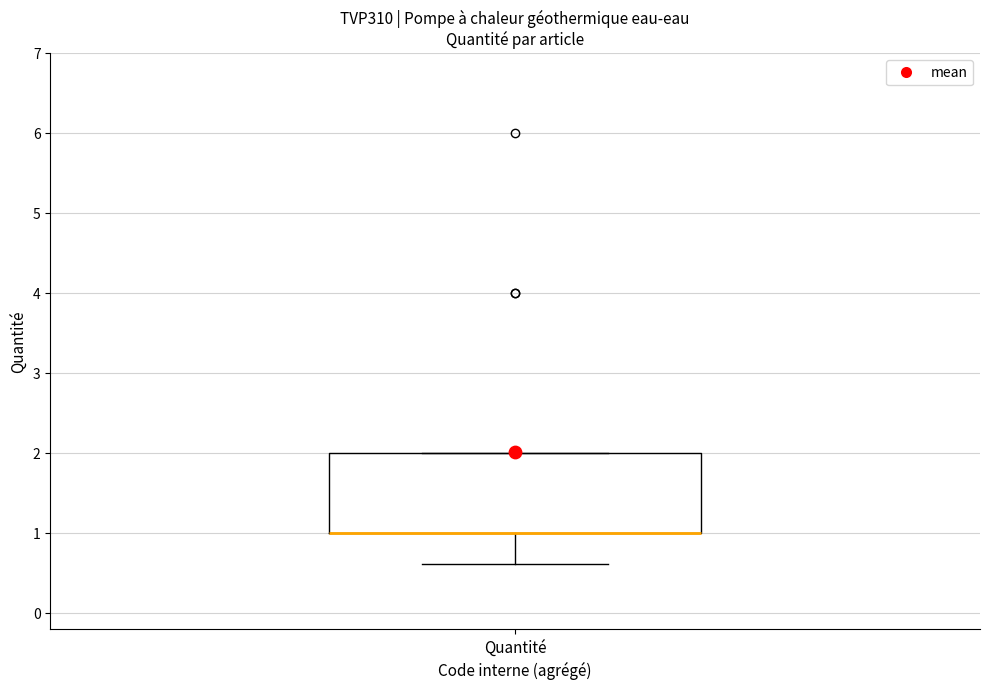

Where does the lower whisker of the box for Quantité end on the y-axis? The values are not printed on the chart, so give them approximately, as read against the axis.

0.6